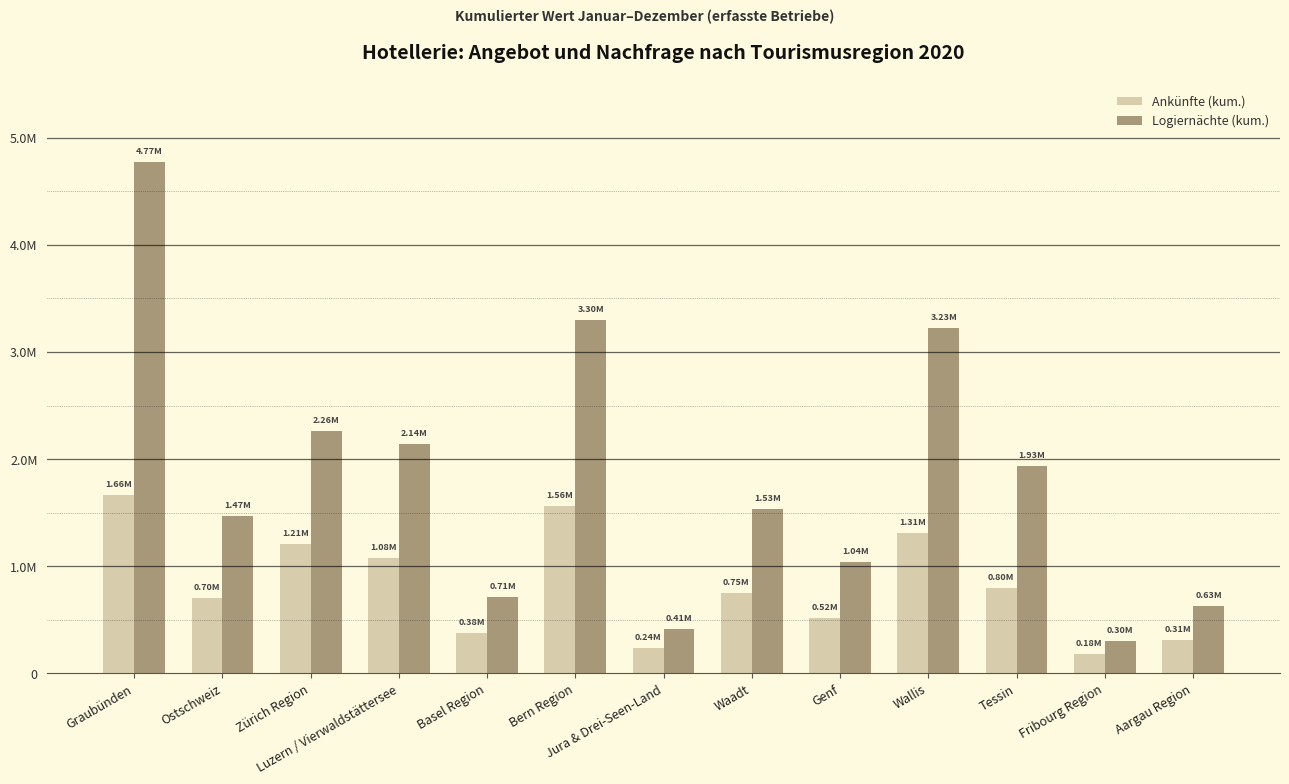

What is the approximate value of Logiernächte (kum.) at Ostschweiz, to the nearest 100?

1470700